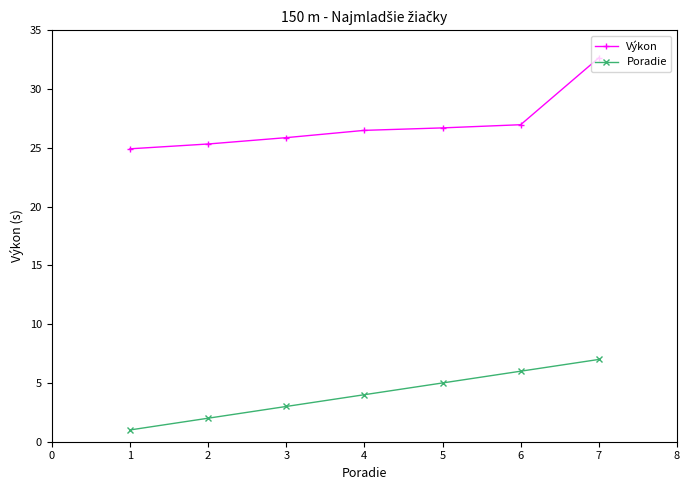

Does the chart have visible grid lines?

No